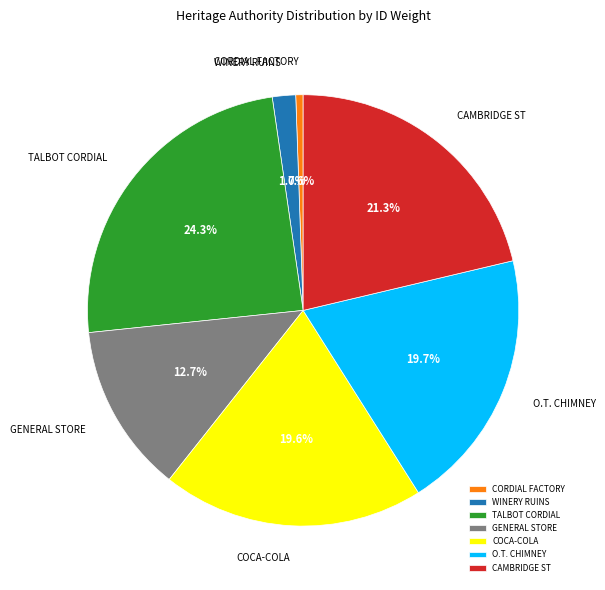

Which slice is the largest?

TALBOT CORDIAL